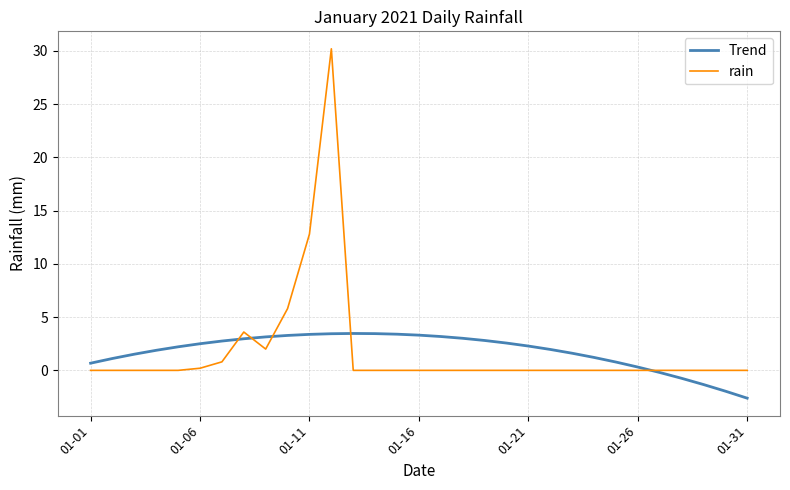

How many series are shown in this chart?

2